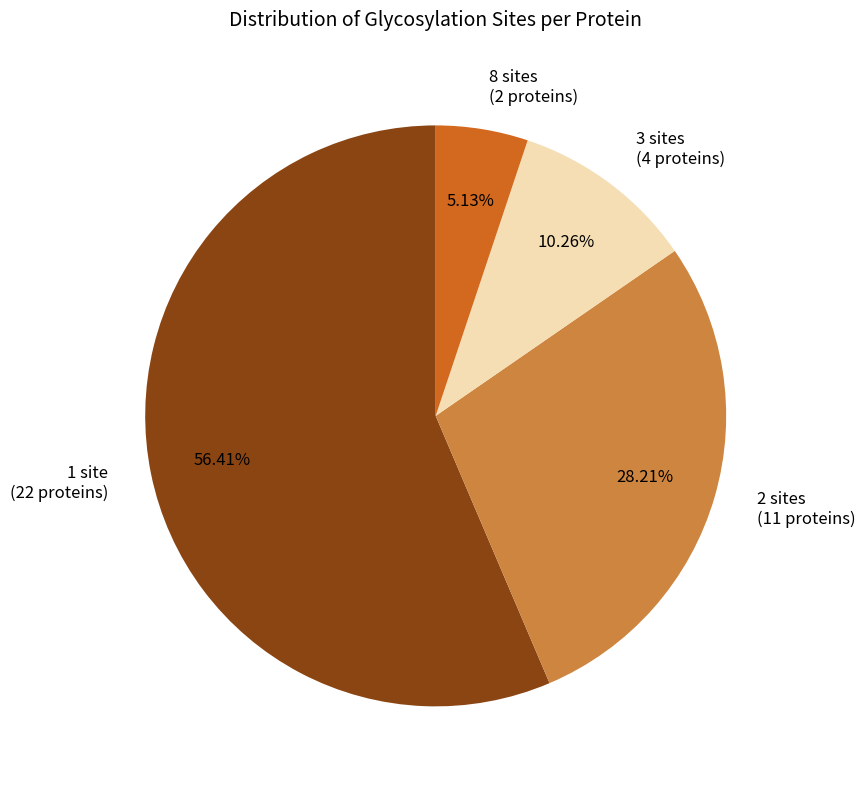

Does any single category account for the majority?

Yes